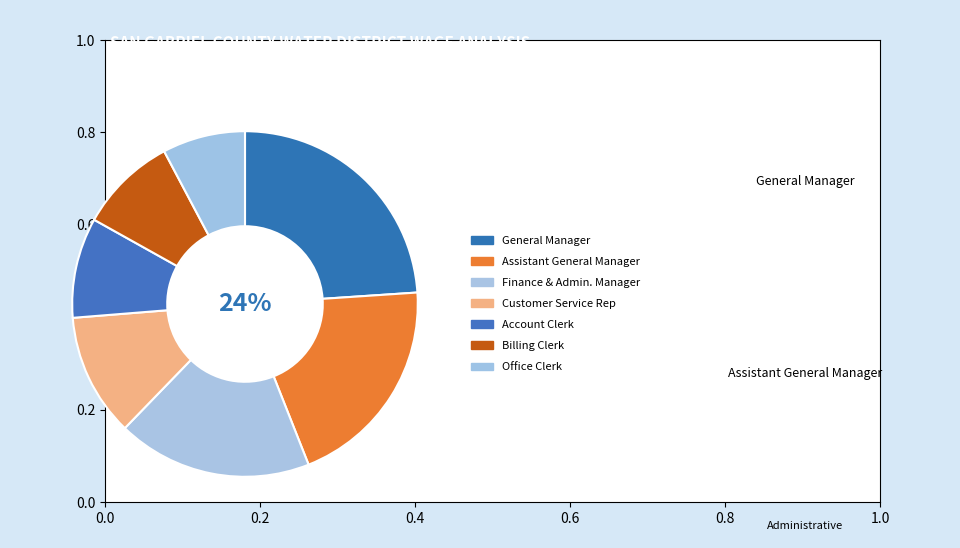

How many segments does this pie chart have?

7